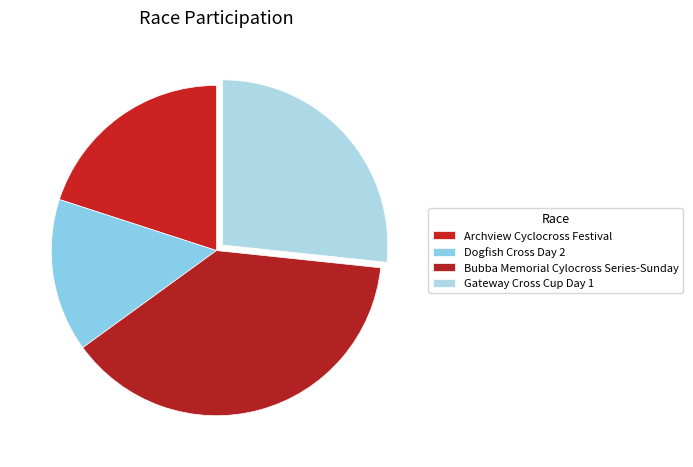

What is the ratio of the value at Bubba Memorial Cylocross Series-Sunday to the value at Dogfish Cross Day 2?

2.6